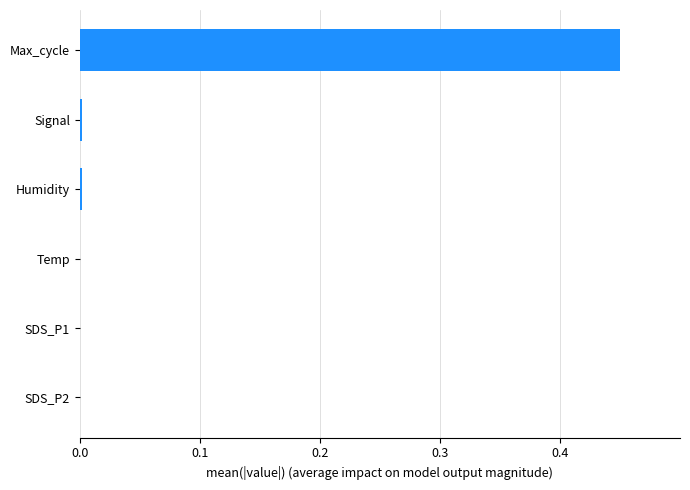

The chart shows a value of 0.0 at Temp. True or false?

True